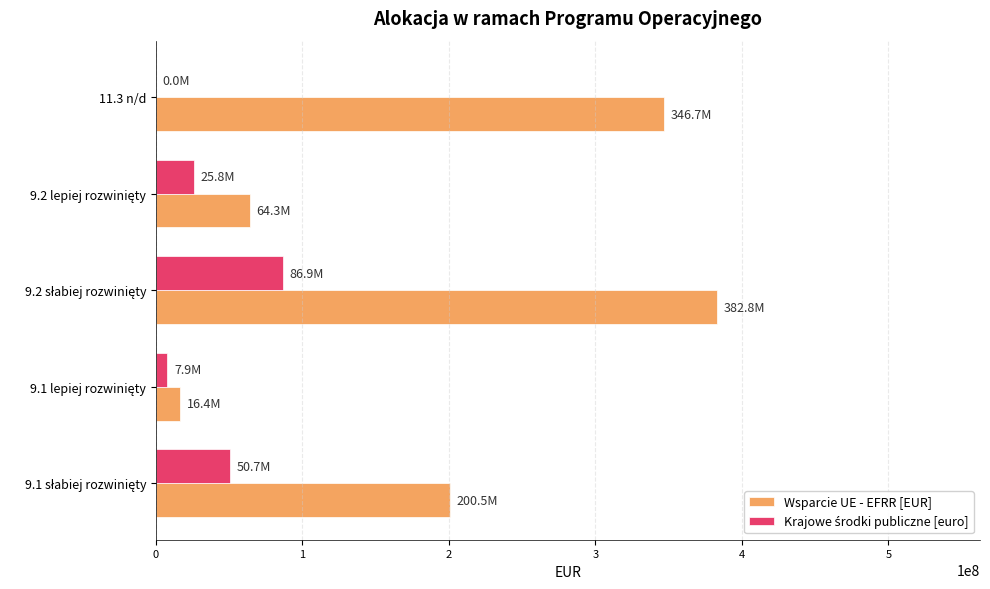

The value of Wsparcie UE - EFRR [EUR] at 11.3 n/d is 346727349. True or false?

True